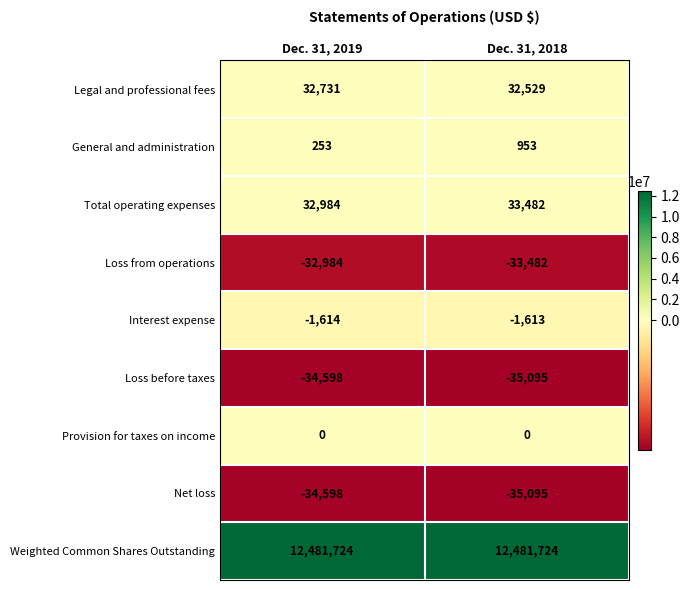

Reading right to left, transcribe all the data shown in this chart.

Legal and professional fees: Dec. 31, 2018=32529	Dec. 31, 2019=32731
General and administration: Dec. 31, 2018=953	Dec. 31, 2019=253
Total operating expenses: Dec. 31, 2018=33482	Dec. 31, 2019=32984
Loss from operations: Dec. 31, 2018=-33482	Dec. 31, 2019=-32984
Interest expense: Dec. 31, 2018=-1613	Dec. 31, 2019=-1614
Loss before taxes: Dec. 31, 2018=-35095	Dec. 31, 2019=-34598
Provision for taxes on income: Dec. 31, 2018=0	Dec. 31, 2019=0
Net loss: Dec. 31, 2018=-35095	Dec. 31, 2019=-34598
Weighted Common Shares Outstanding: Dec. 31, 2018=12481724	Dec. 31, 2019=12481724